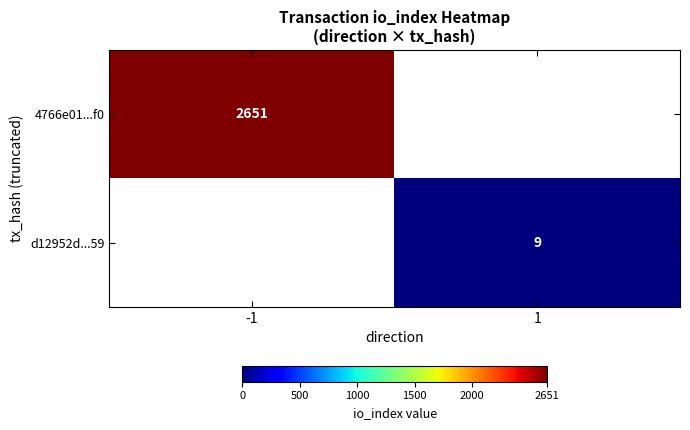

How many categories are shown in the chart?

2